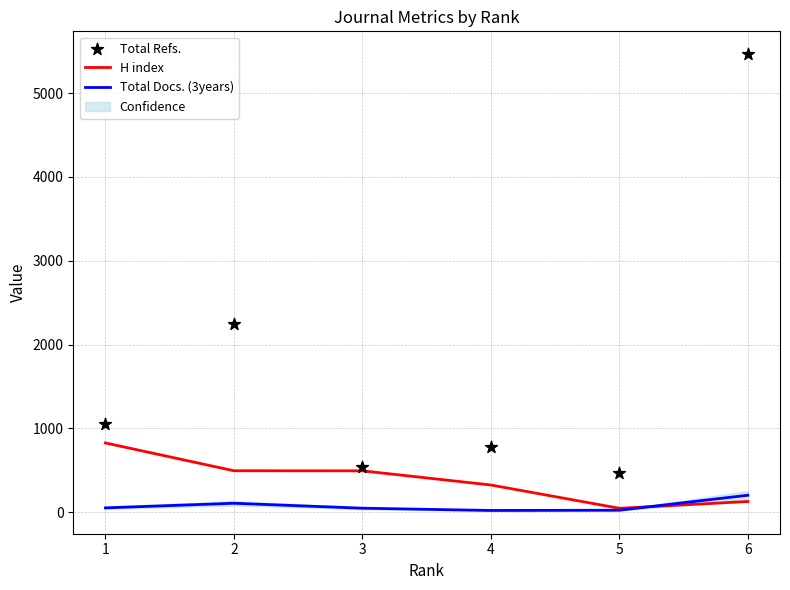

Is the value of Total Docs. (3years) at 1 greater than the value of Total Refs. at 1?

No